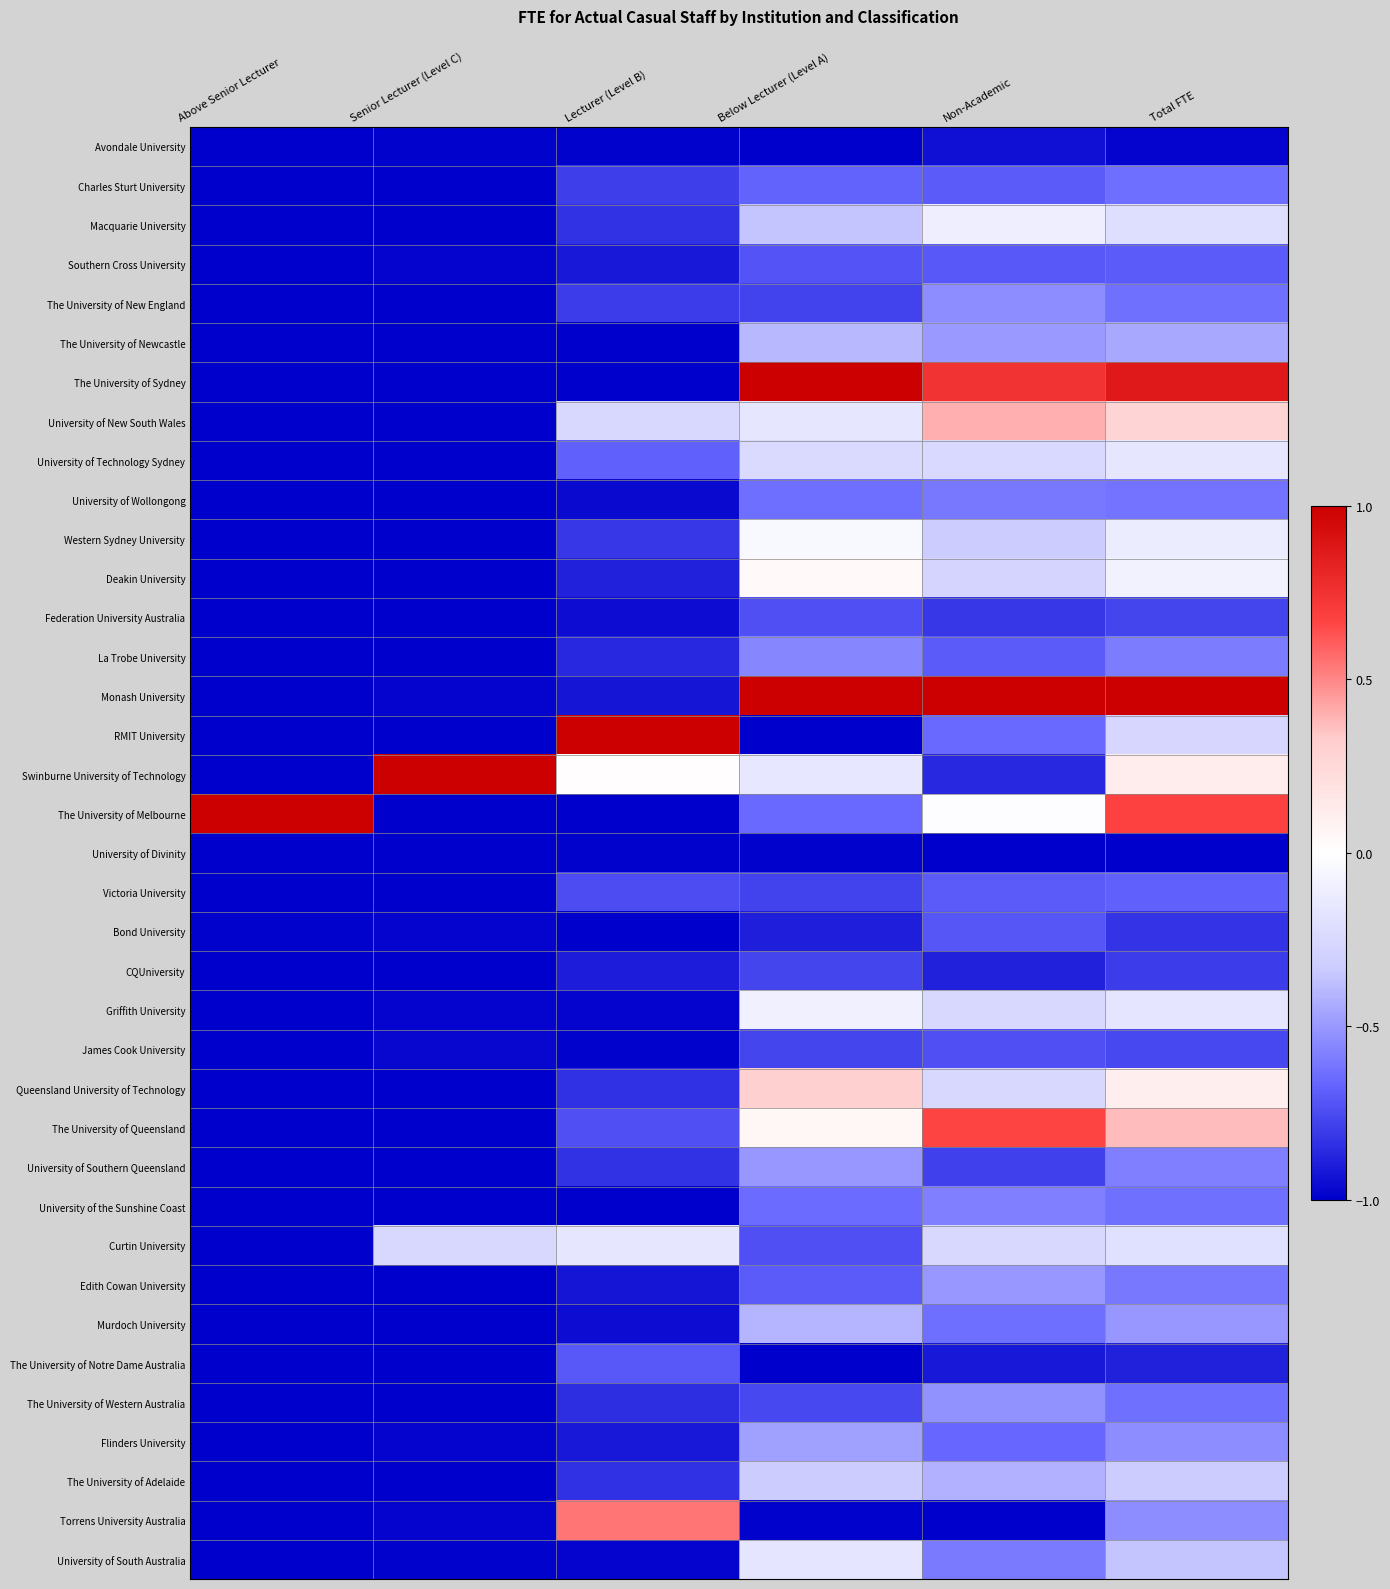

What is the minimum value shown in the chart?

-1.0